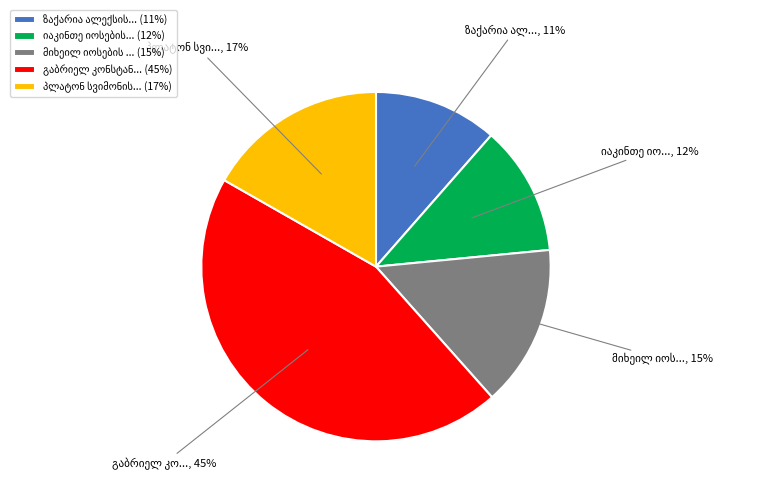

To the nearest percent, what is the average slice percentage?

20%